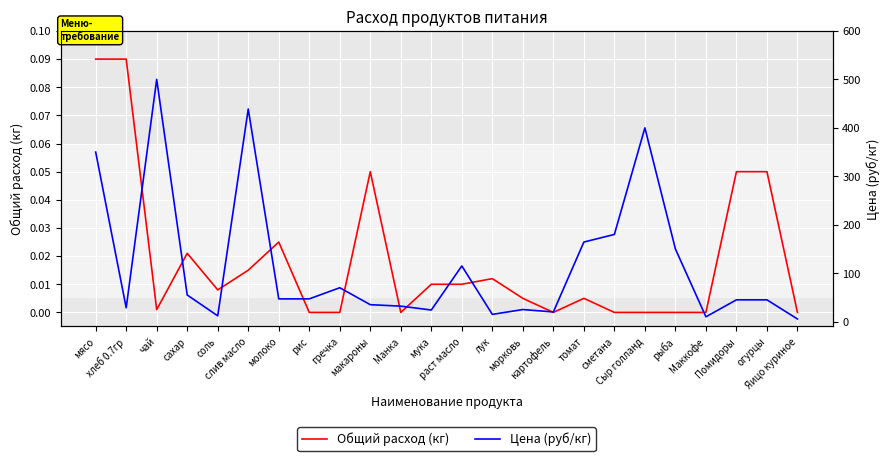

Reading left to right, extract all data points from this chart.

Общий расход (кг): мясо=0.1	хлеб 0.7гр=0.1	чай=0.0	сахар=0.0	соль=0.0	слив масло=0.0	молоко=0.0	рис=0.0	гречка=0.0	макароны=0.1	Манка=0.0	мука=0.0	раст масло=0.0	лук=0.0	морковь=0.0	картофель=0.0	томат=0.0	сметана=0.0	Сыр голланд=0.0	рыба=0.0	Маккофе=0.0	Помидоры=0.1	огурцы=0.1	Яицо куриное=0.0
Цена (руб/кг): мясо=350.0	хлеб 0.7гр=28.6	чай=500.0	сахар=55.0	соль=12.0	слив масло=438.9	молоко=47.0	рис=47.0	гречка=70.0	макароны=35.0	Манка=32.0	мука=24.0	раст масло=115.0	лук=15.0	морковь=25.0	картофель=20.0	томат=164.3	сметана=180.0	Сыр голланд=400.0	рыба=150.0	Маккофе=10.0	Помидоры=45.0	огурцы=45.0	Яицо куриное=5.5